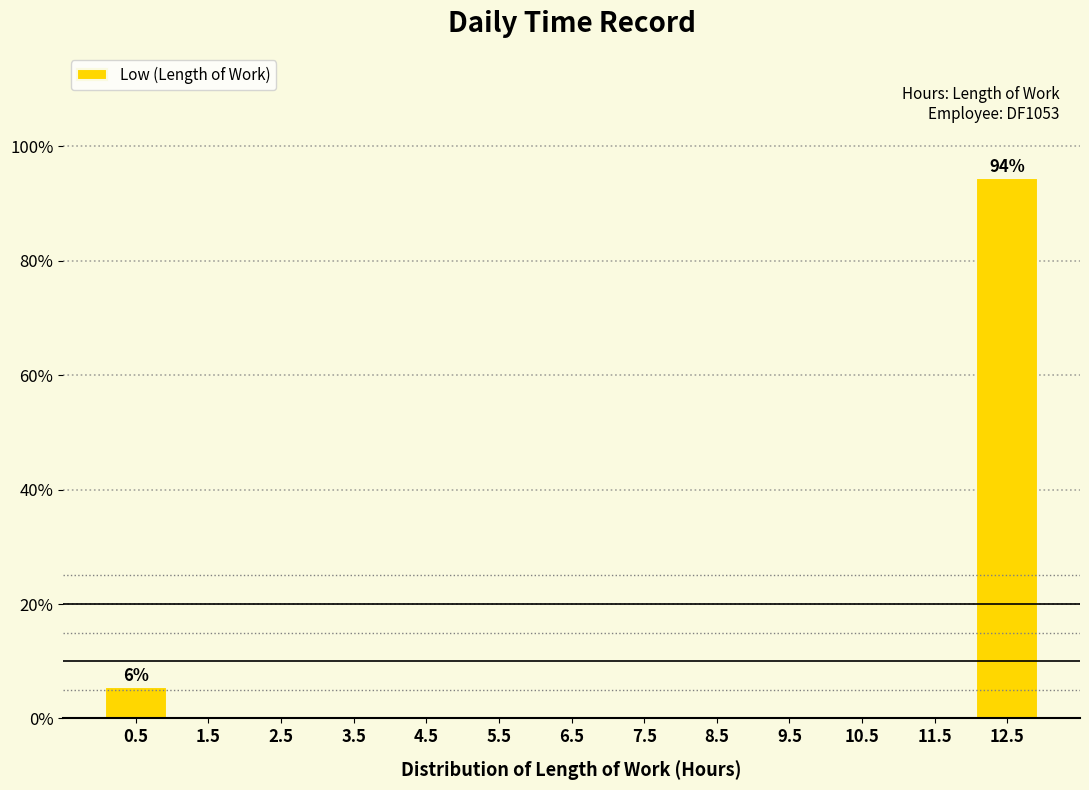

Which range on the x-axis has the tallest bar?

12 to 13